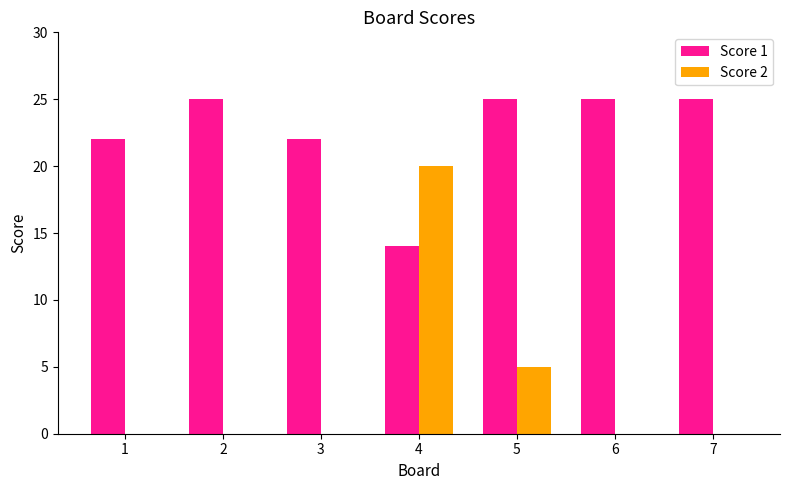

Reading left to right, what are all the values shown in this chart?

Score 1: 1=22	2=25	3=22	4=14	5=25	6=25	7=25
Score 2: 1=0	2=0	3=0	4=20	5=5	6=0	7=0